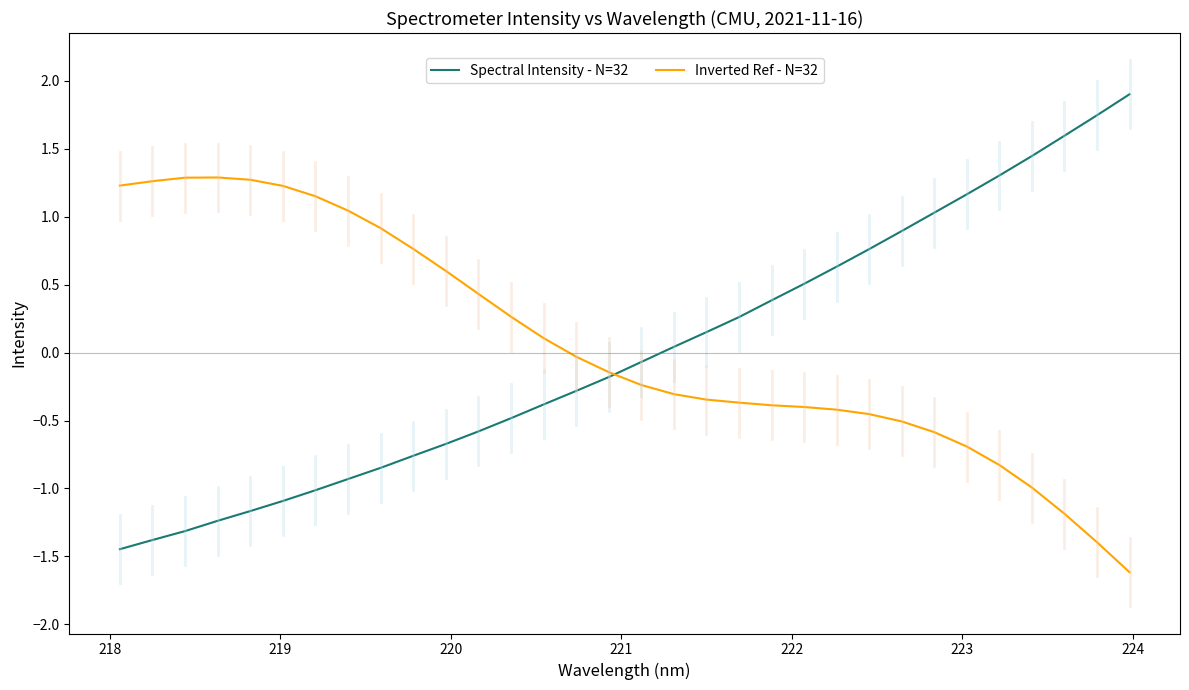

Rank the series by their maximum value, from highest to lowest.

Spectral Intensity - N=32, Inverted Ref - N=32